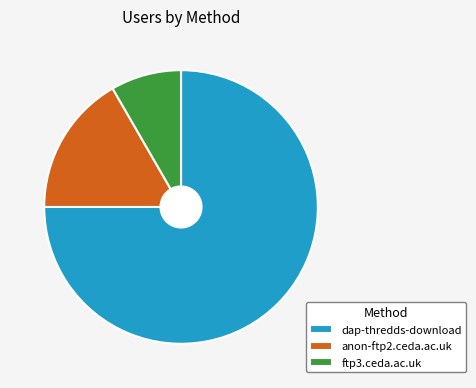

Rank the categories by value from highest to lowest.

dap-thredds-download, anon-ftp2.ceda.ac.uk, ftp3.ceda.ac.uk